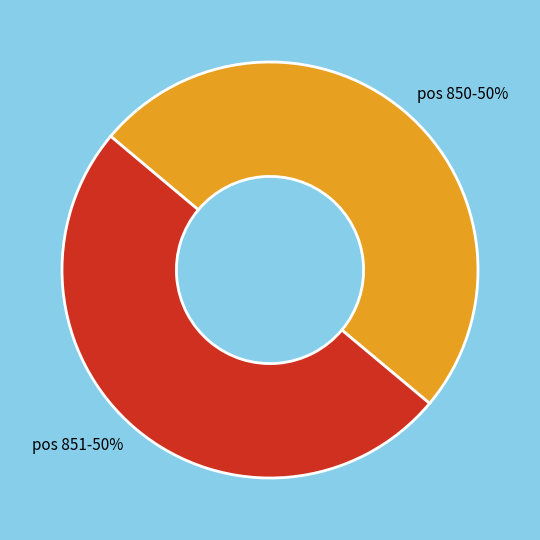

Is the sum of pos 851-50% and pos 850-50% greater than half?

Yes